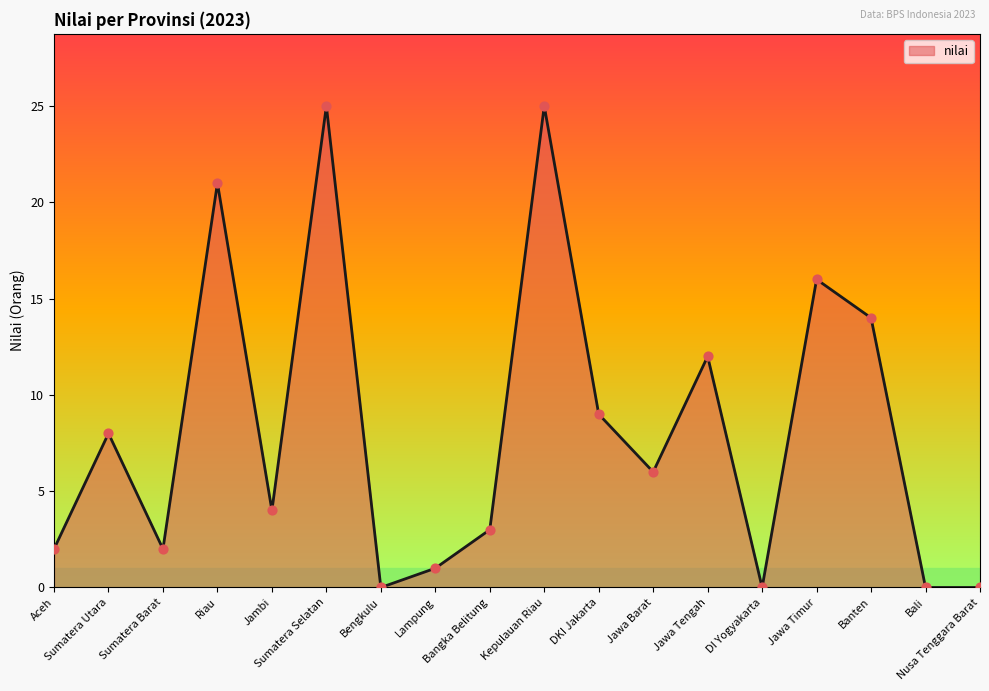

What is the change in value from Kepulauan Riau to DKI Jakarta?

-16